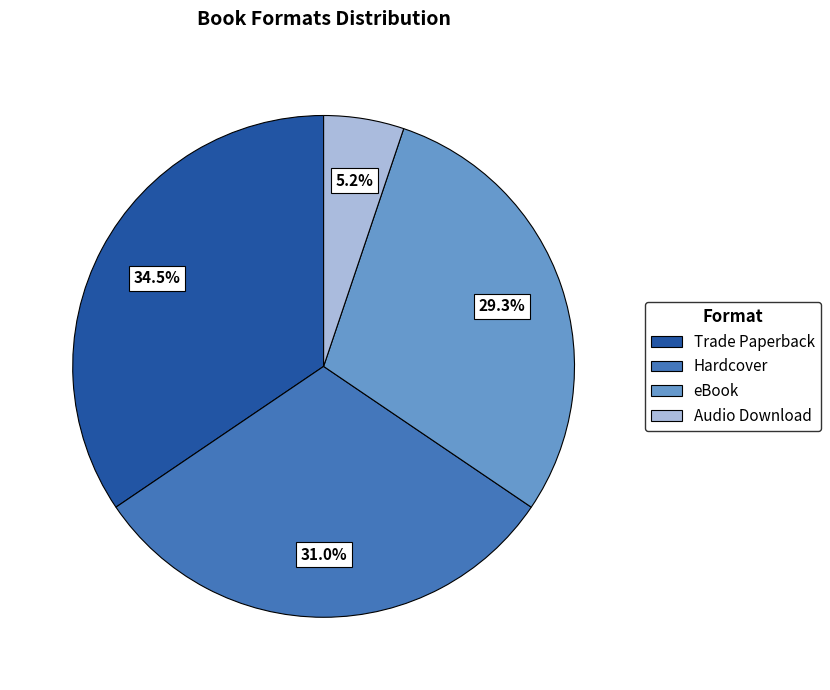

Is there a majority slice in this chart?

No